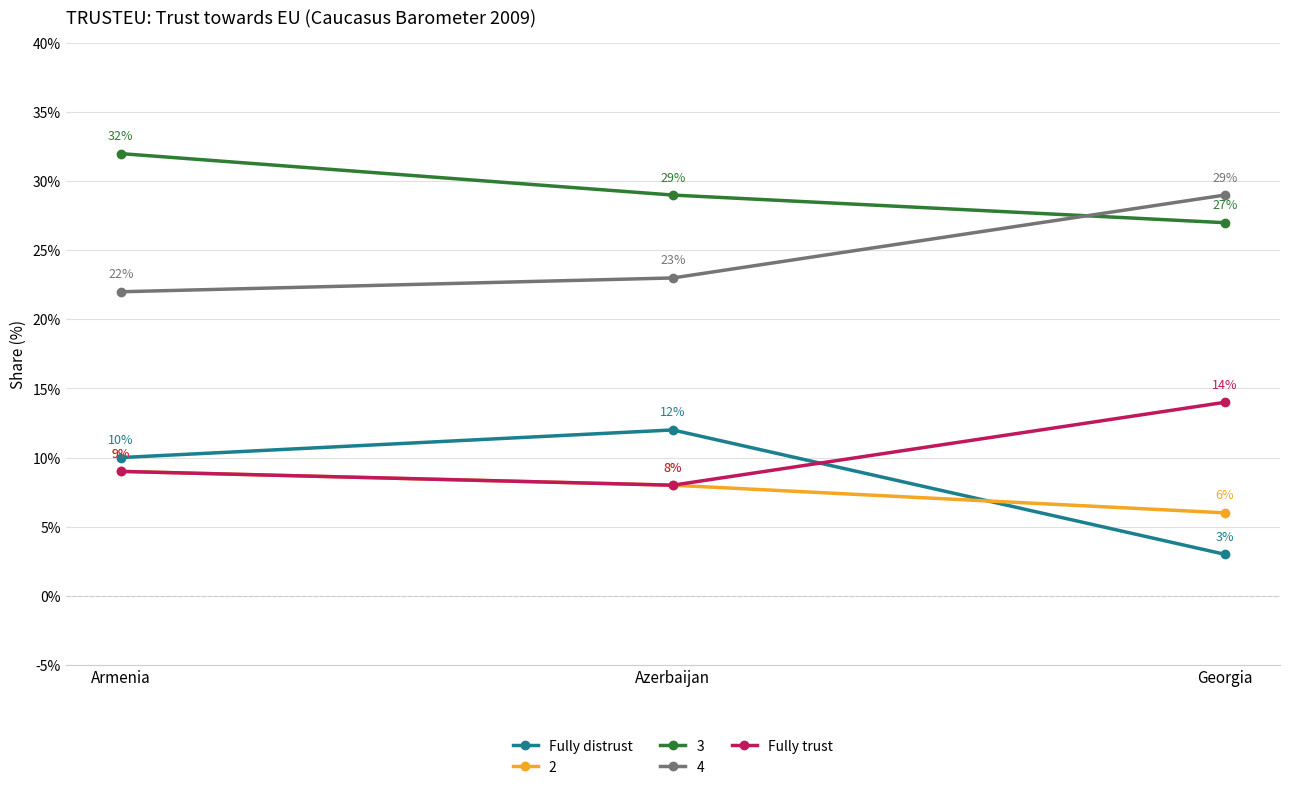

List the labels in order of Fully distrust value, smallest first.

Georgia, Armenia, Azerbaijan